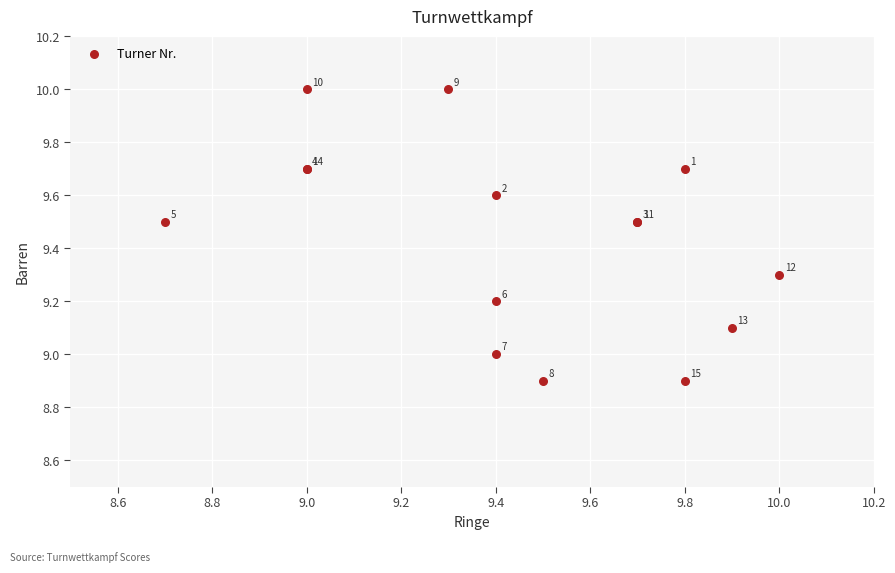

What Y value in the scatter plot is closest to 9?

9.0